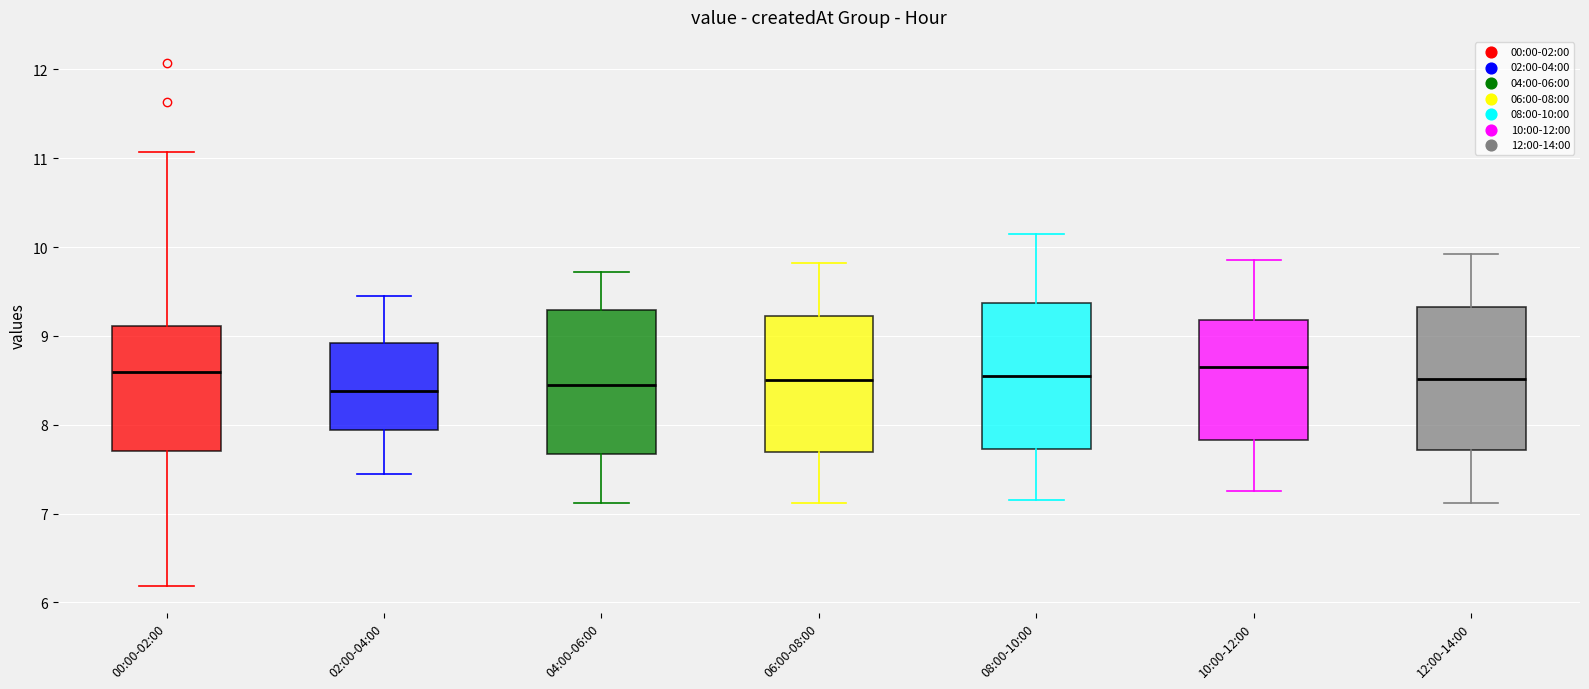

Reading left to right, transcribe this box plot: for each box, give where its median line is, the range the box spans, and where its two whiskers end, as read against the y-axis. The values are not printed on the chart, so give them approximately, as read against the axis.

00:00-02:00: median 8.6, box 7.7 to 9.1, whiskers 6.2 to 11.1
02:00-04:00: median 8.4, box 7.9 to 8.9, whiskers 7.5 to 9.5
04:00-06:00: median 8.5, box 7.7 to 9.3, whiskers 7.1 to 9.7
06:00-08:00: median 8.5, box 7.7 to 9.2, whiskers 7.1 to 9.8
08:00-10:00: median 8.6, box 7.7 to 9.4, whiskers 7.2 to 10.2
10:00-12:00: median 8.7, box 7.8 to 9.2, whiskers 7.3 to 9.9
12:00-14:00: median 8.5, box 7.7 to 9.3, whiskers 7.1 to 9.9